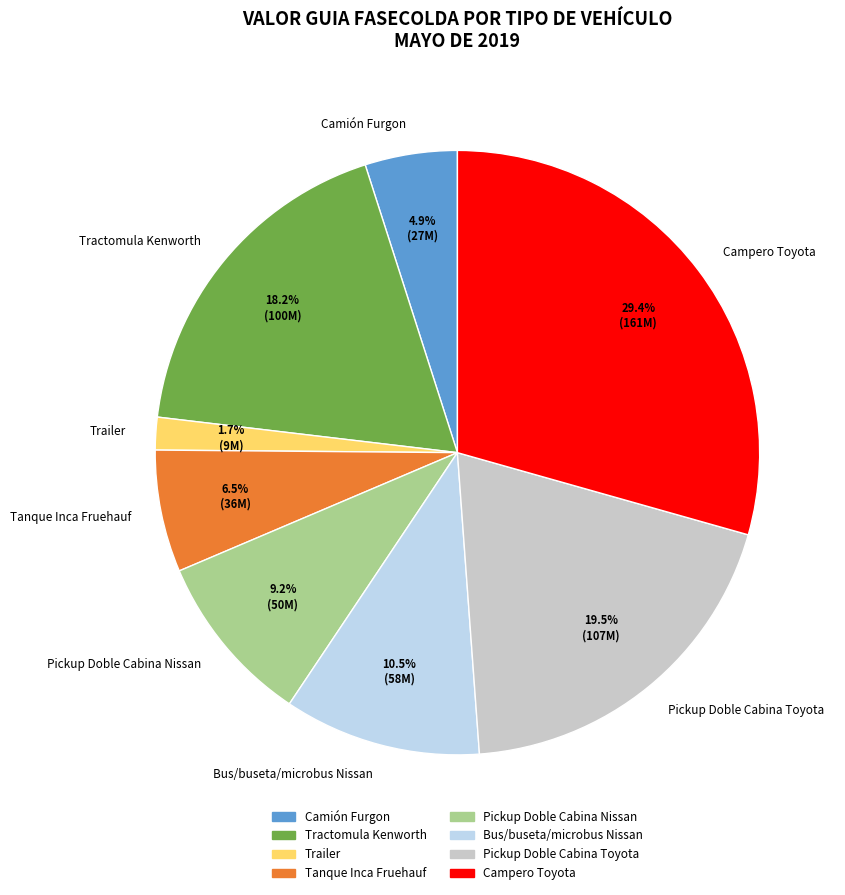

Which has a higher value, Pickup Doble Cabina Toyota or Camión Furgon?

Pickup Doble Cabina Toyota